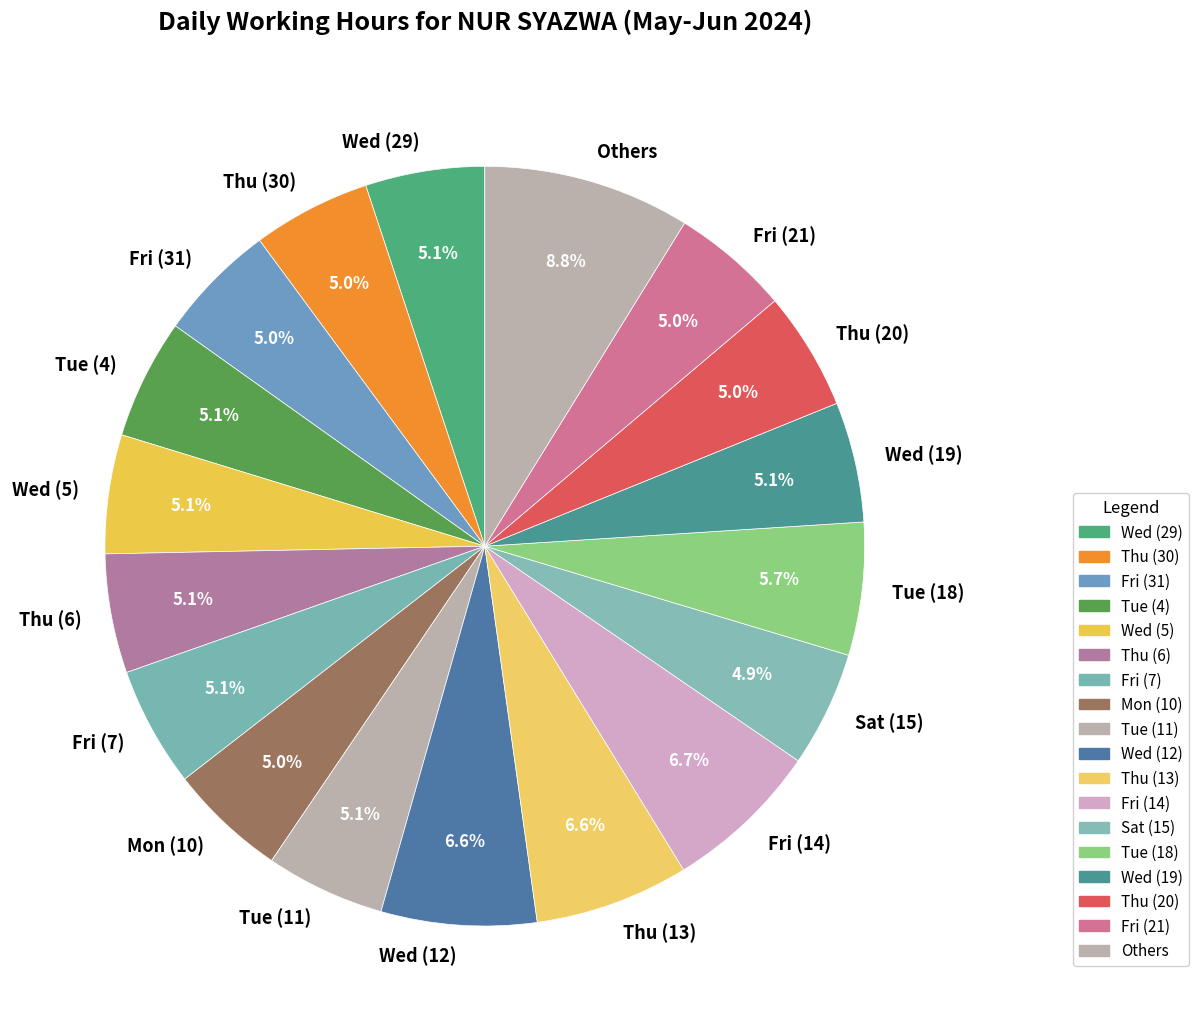

What percentage is the Thu (20) slice, to the nearest percent?

5%